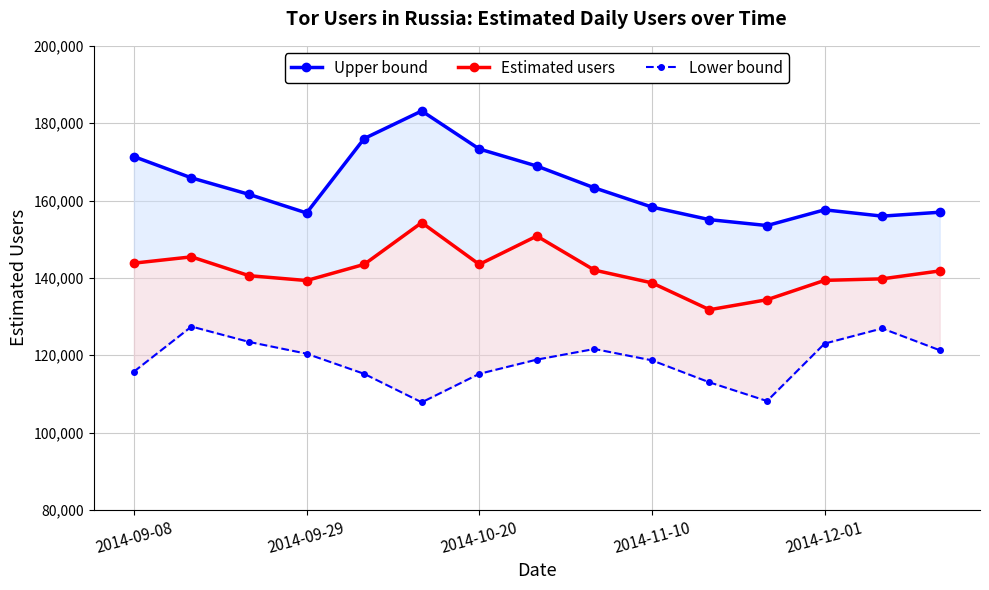

What is the sum of the Estimated users values at 10 and 2014-09-29?

277202